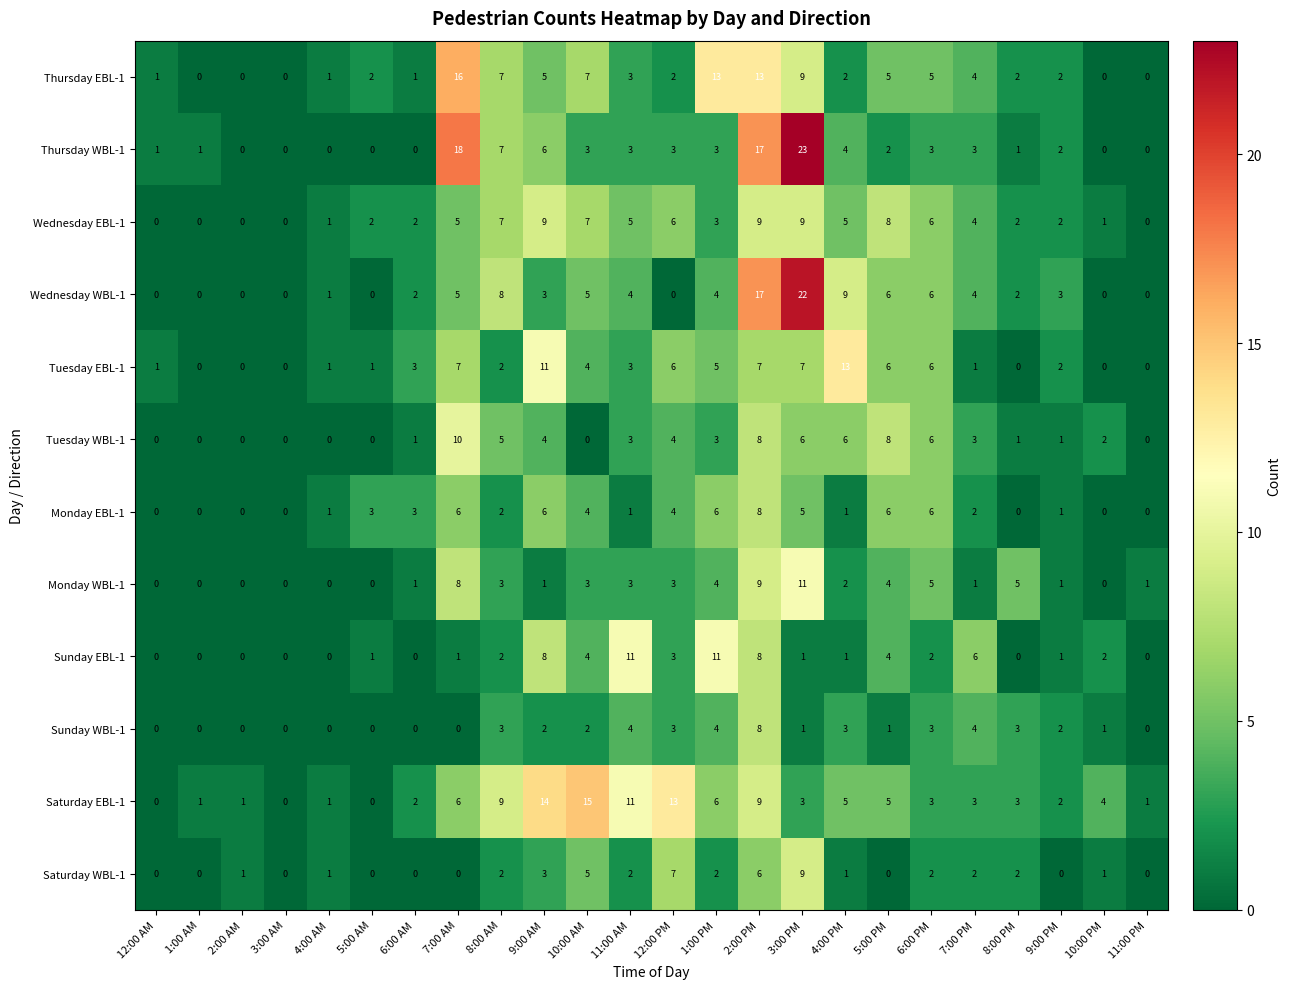

At which label does Monday WBL-1 first exceed 2?

7:00 AM